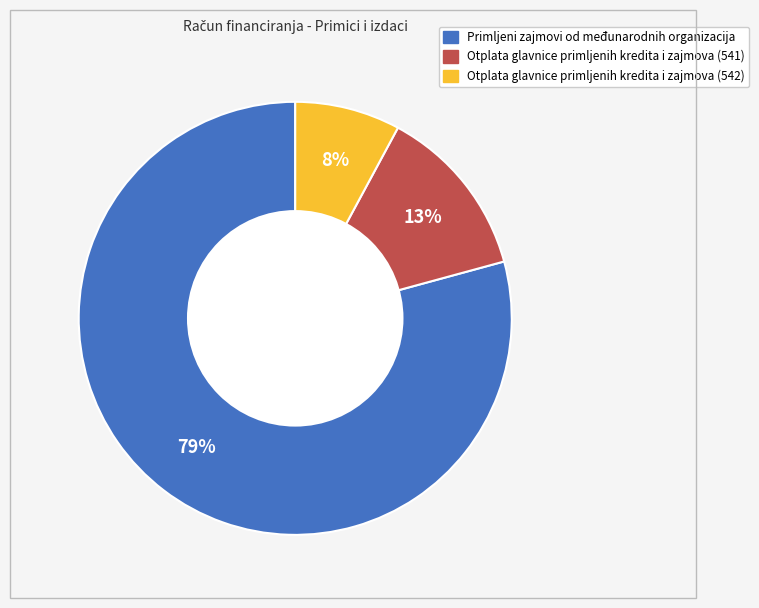

To the nearest percent, what is the average slice percentage?

33%